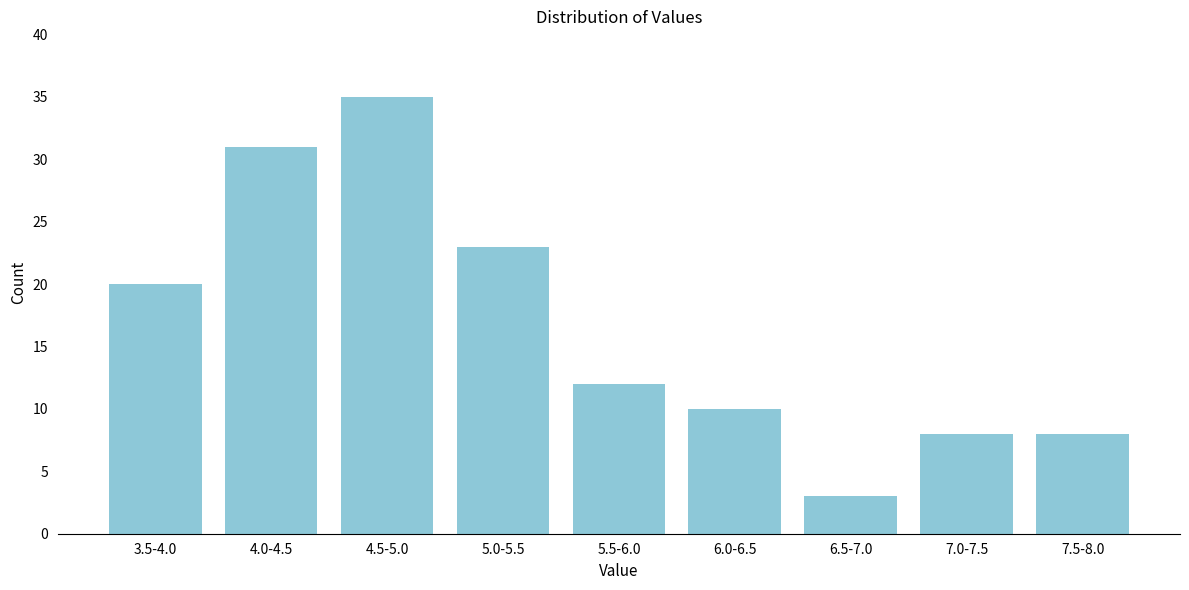

Reading left to right, transcribe all the data shown in this chart.

20	31	35	23	12	10	3	8	8